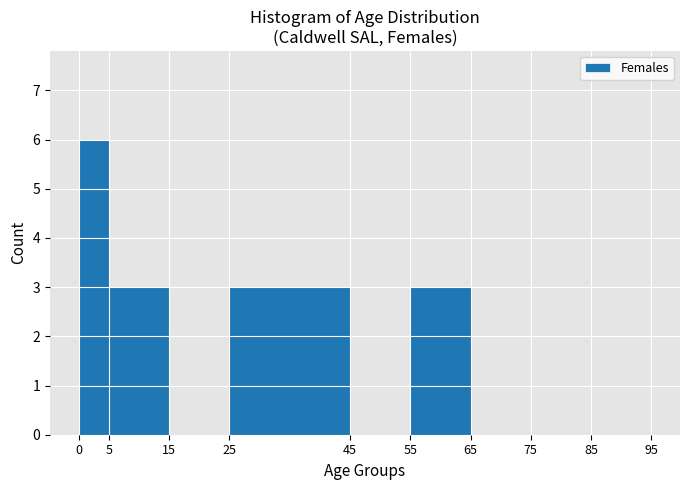

What is the height of the bar covering 0 to 5 on the x-axis? The values are not printed on the chart, so give them approximately, as read against the axis.

6